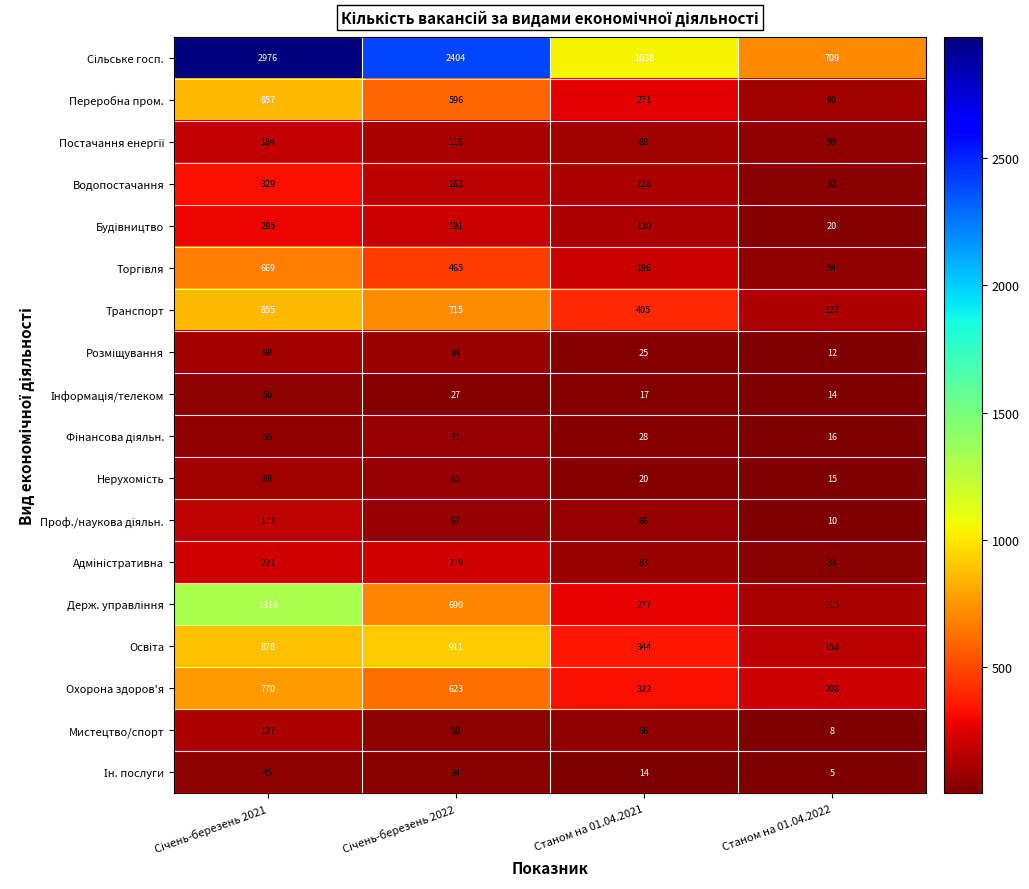

At which label is Транспорт closest to 491?

Станом на 01.04.2021